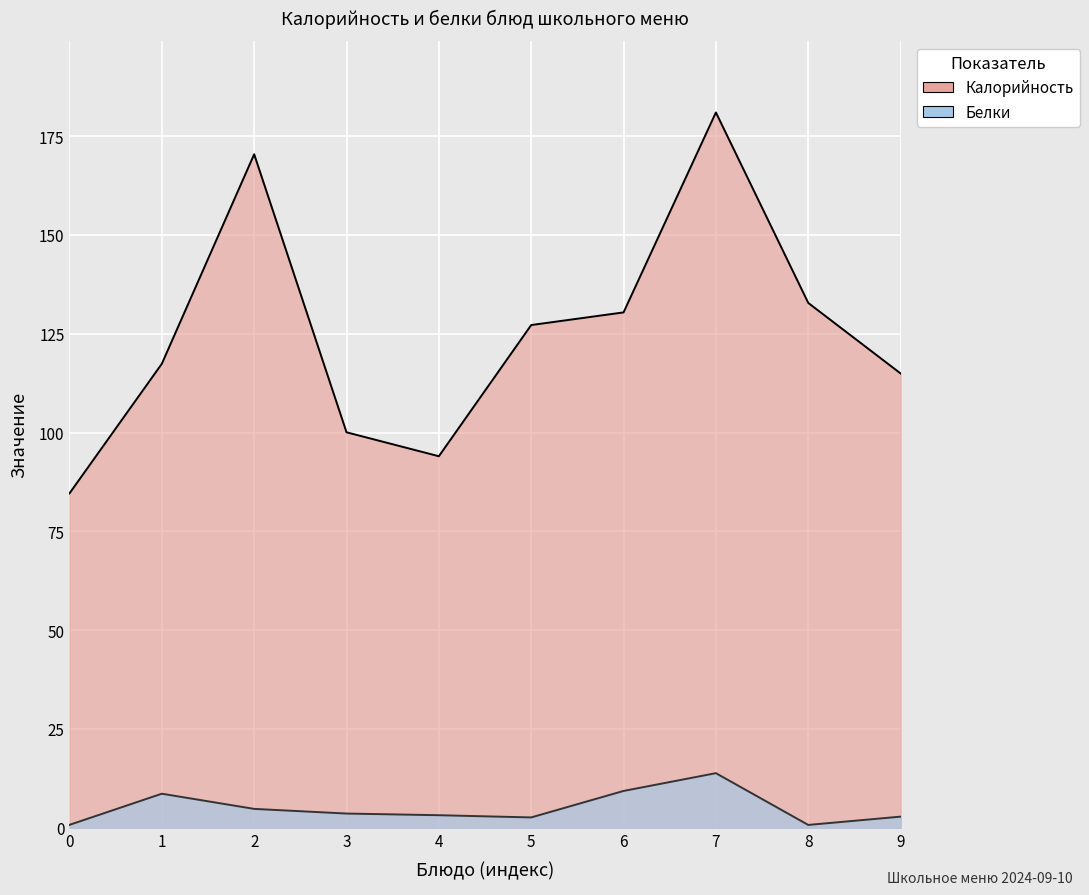

What are all the series names shown in the legend?

Калорийность, Белки